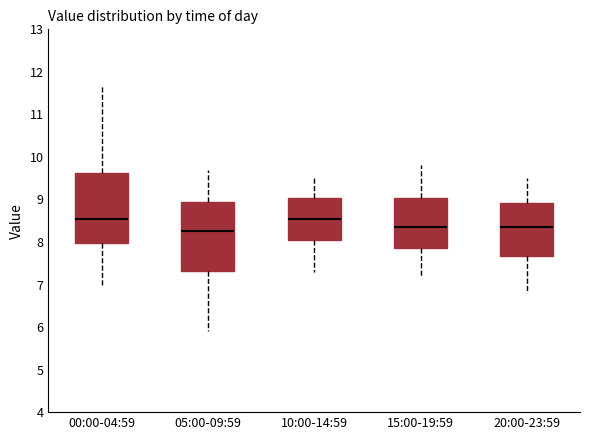

Where does the upper whisker of the box for 15:00-19:59 end on the y-axis? The values are not printed on the chart, so give them approximately, as read against the axis.

9.8